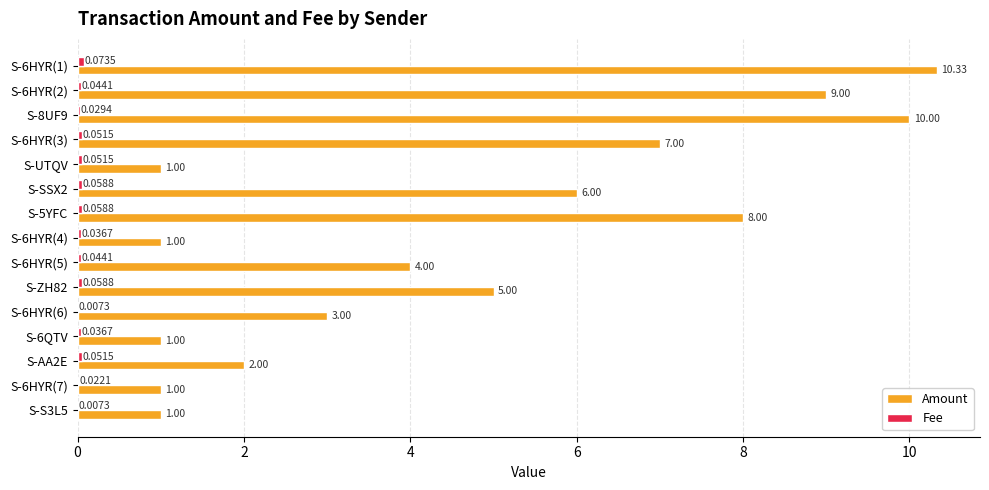

What is the maximum value for Amount?

10.3